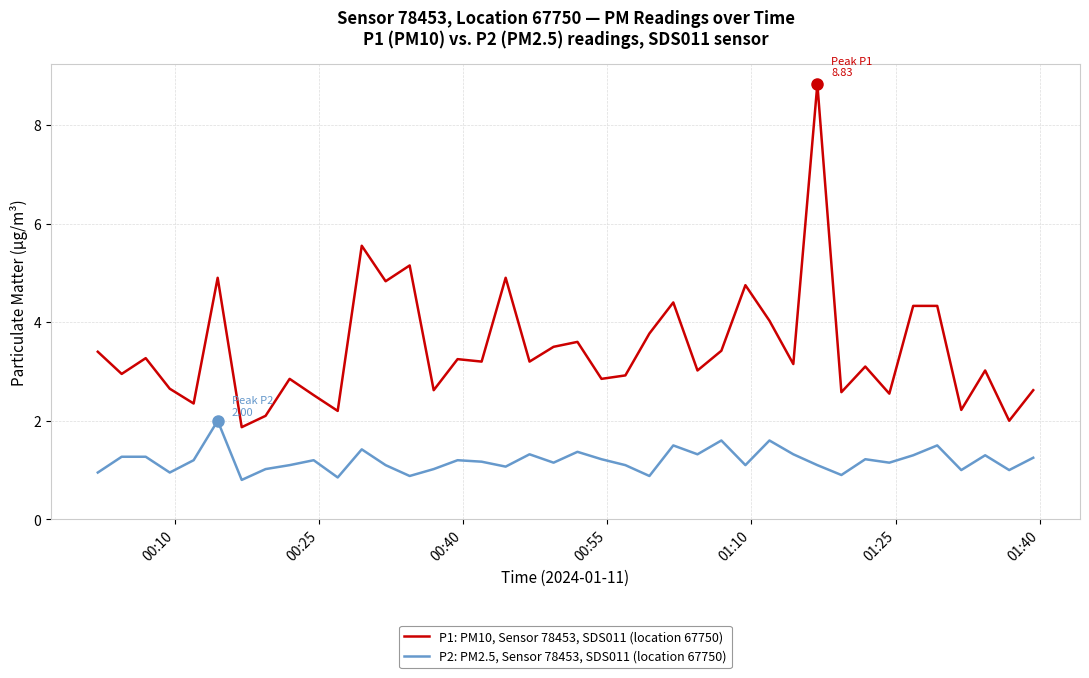

True or false: P1: PM10, Sensor 78453, SDS011 (location 67750) and P2: PM2.5, Sensor 78453, SDS011 (location 67750) cross at least once.

False